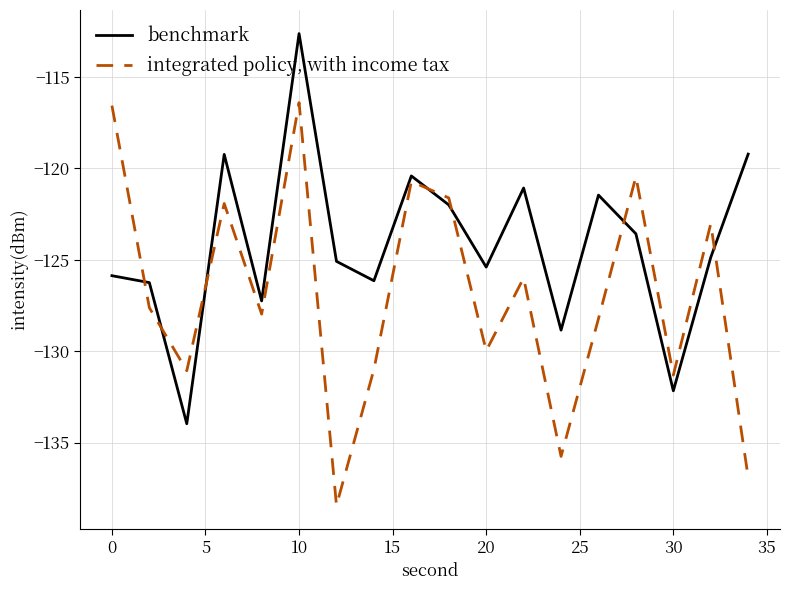

True or false: benchmark and integrated policy, with income tax intersect in this chart.

True